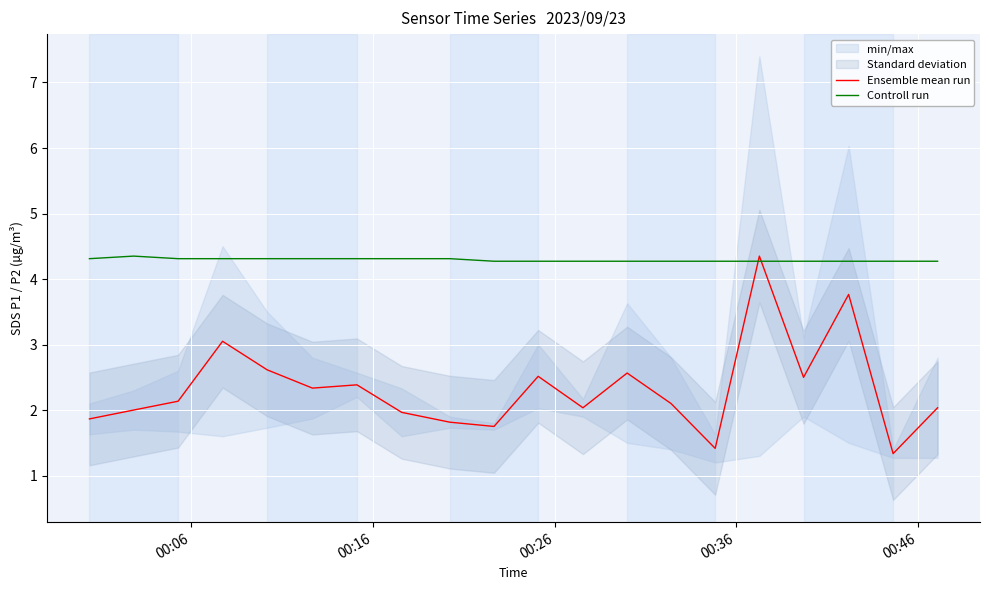

True or false: Ensemble mean run and Controll run cross at least once.

True